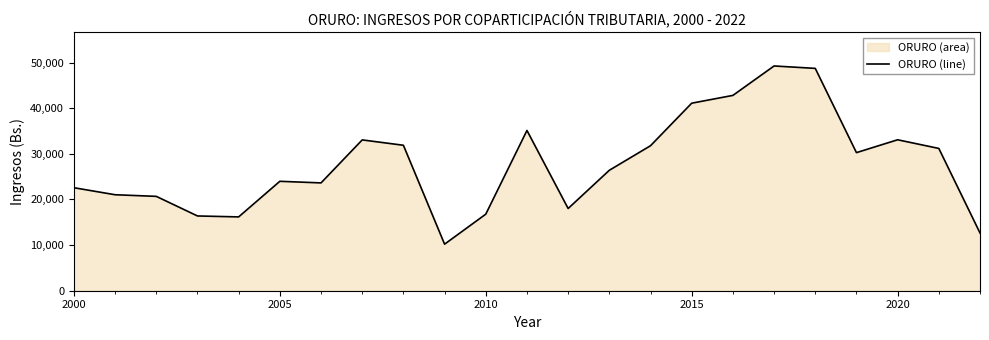

Count the number of values greater than 26390.

11